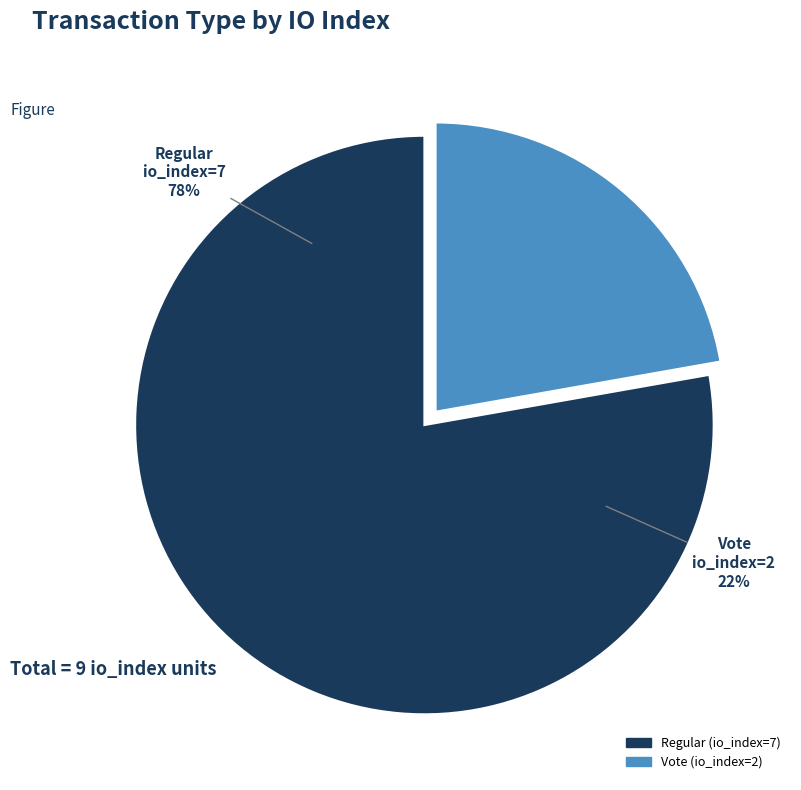

True or false: Vote (io_index=2) accounts for 28% of the total.

False